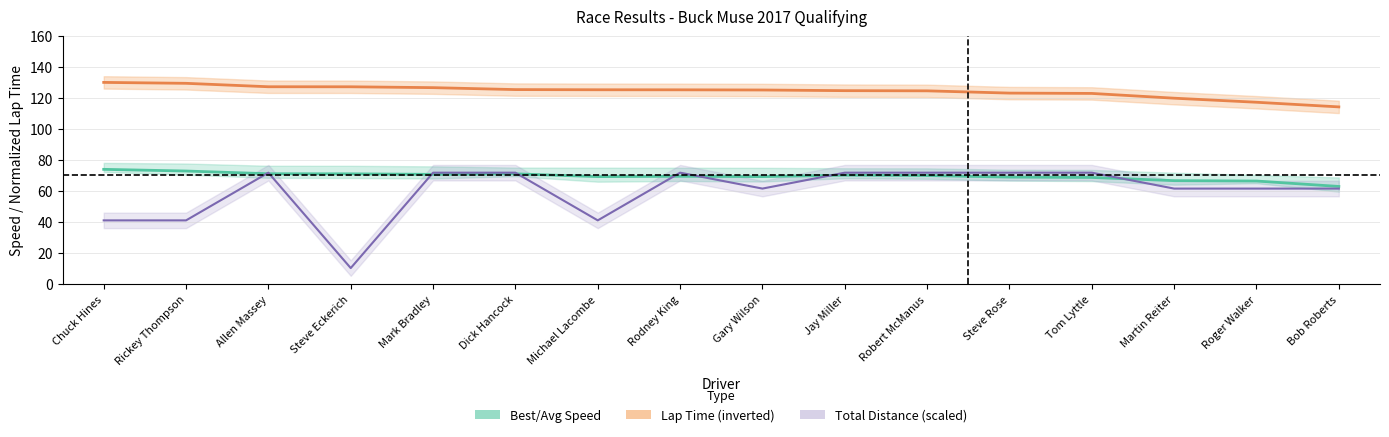

Which category has the lowest value across all series?

Steve Eckerich